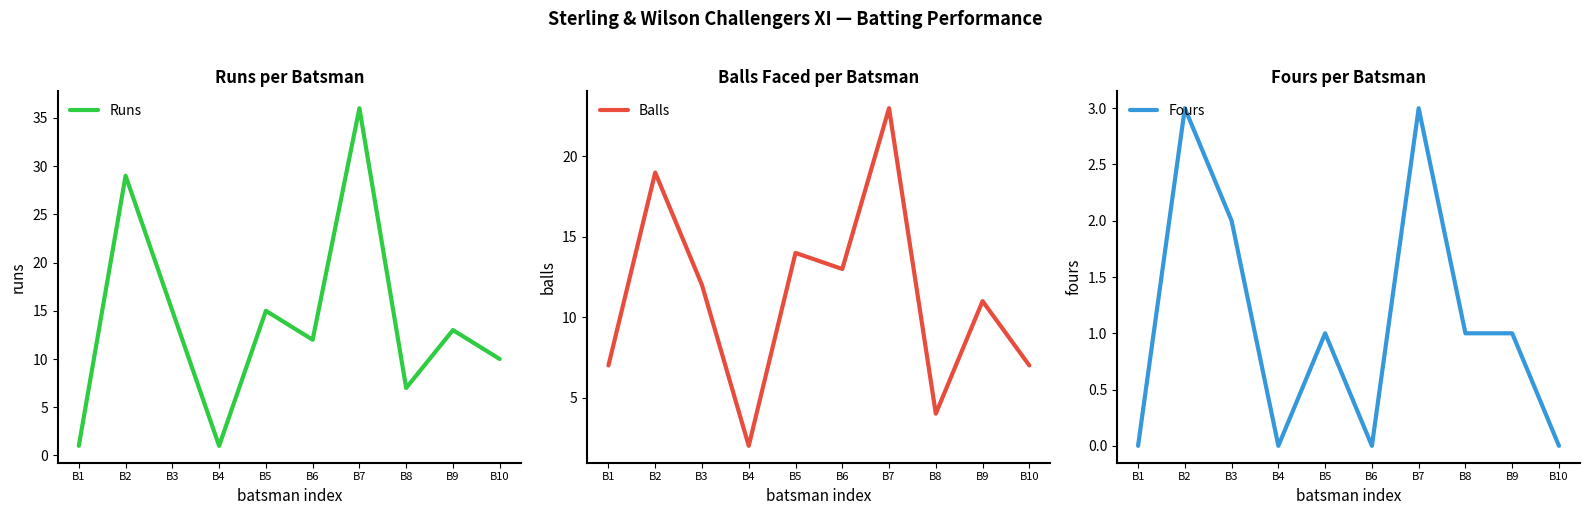

What is the difference between the maximum and minimum values in the Balls series?

21